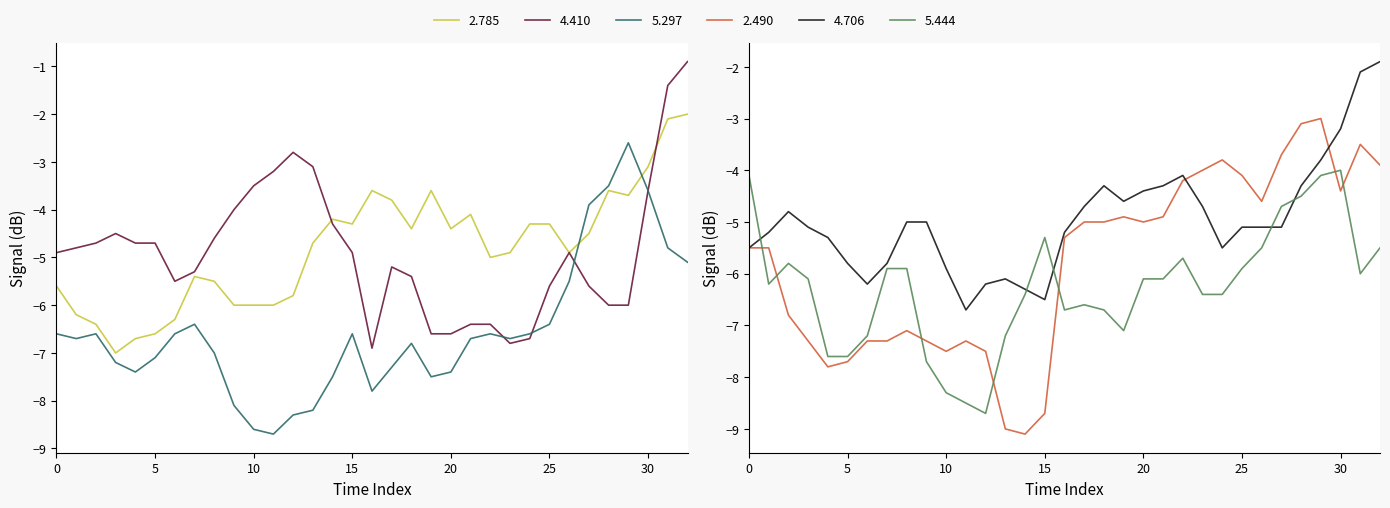

True or false: 5.297 has a value of -4.8 at 2018/03/12 06:20.

True